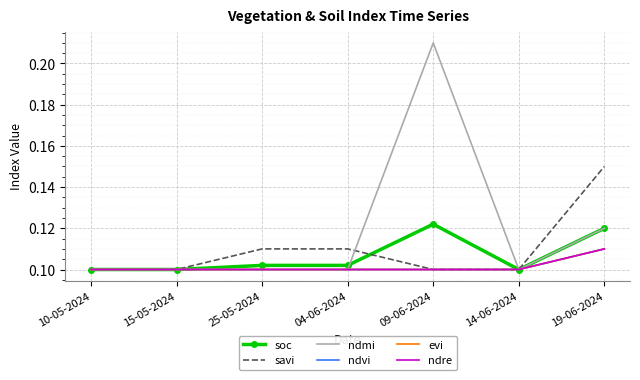

What is the total value across all series at 09-06-2024?

0.7